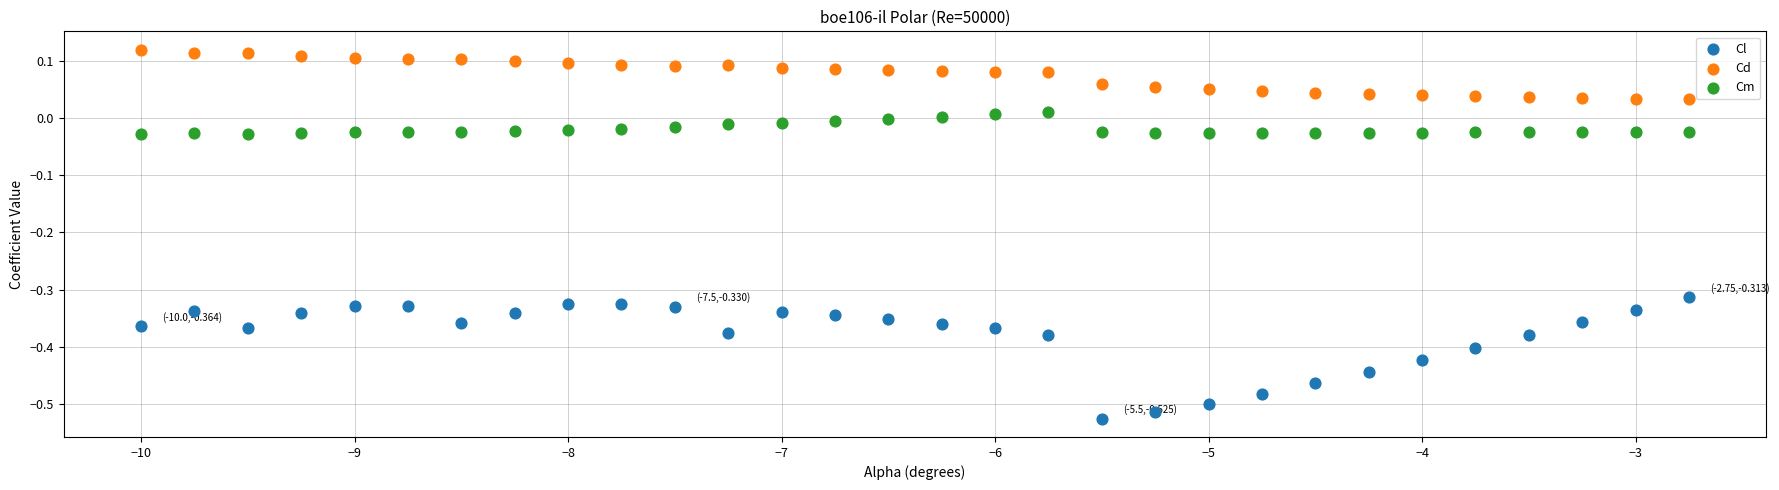

Across all data points, what is the range of X values (max minus min)?

7.2